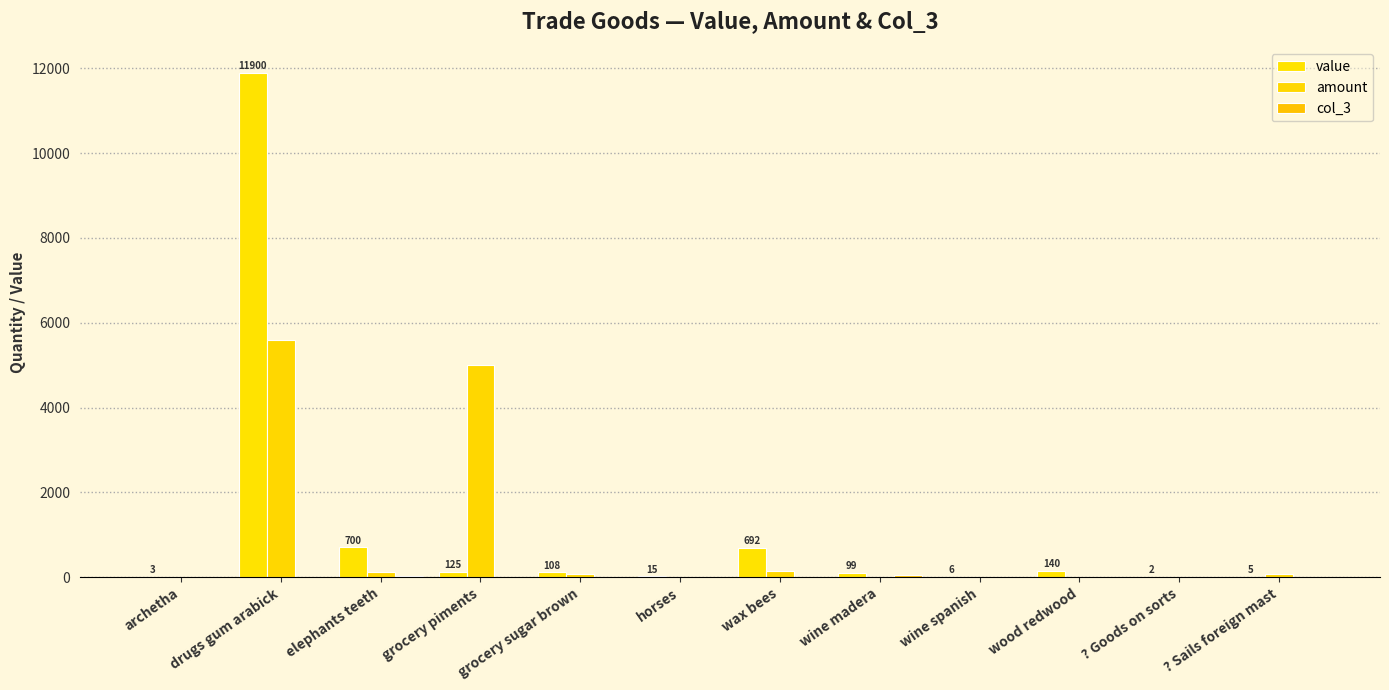

How many groups of bars are there?

12